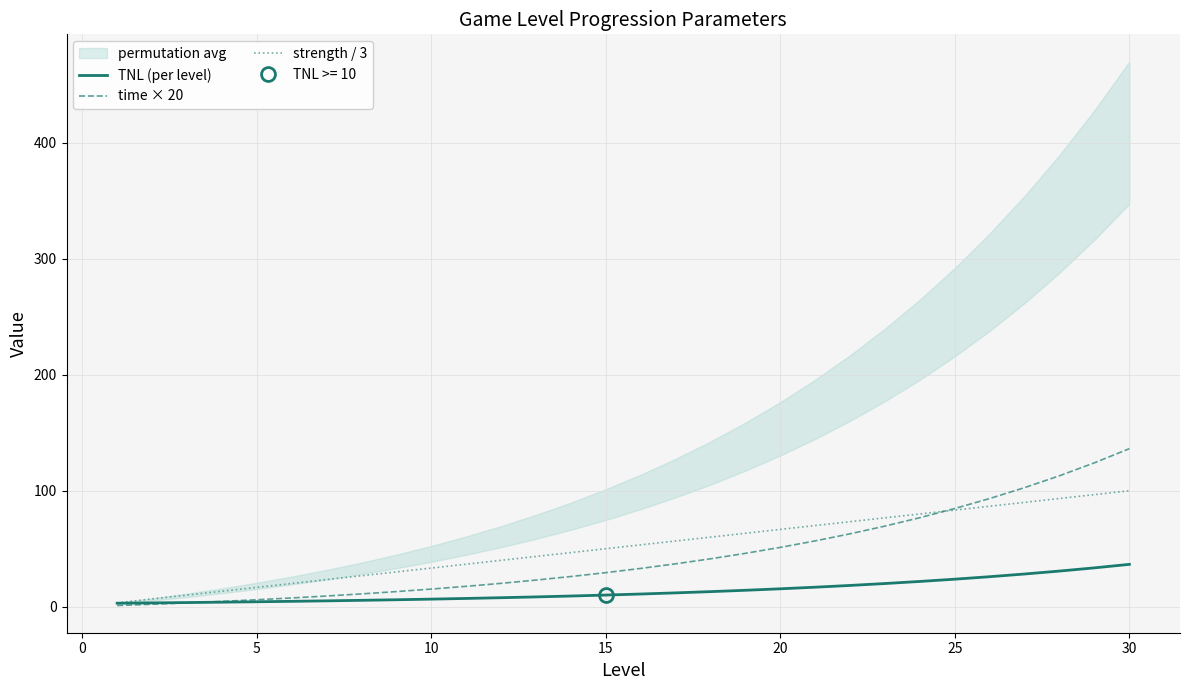

Is it true that TNL (per level) equals 0.8 at 0?

False